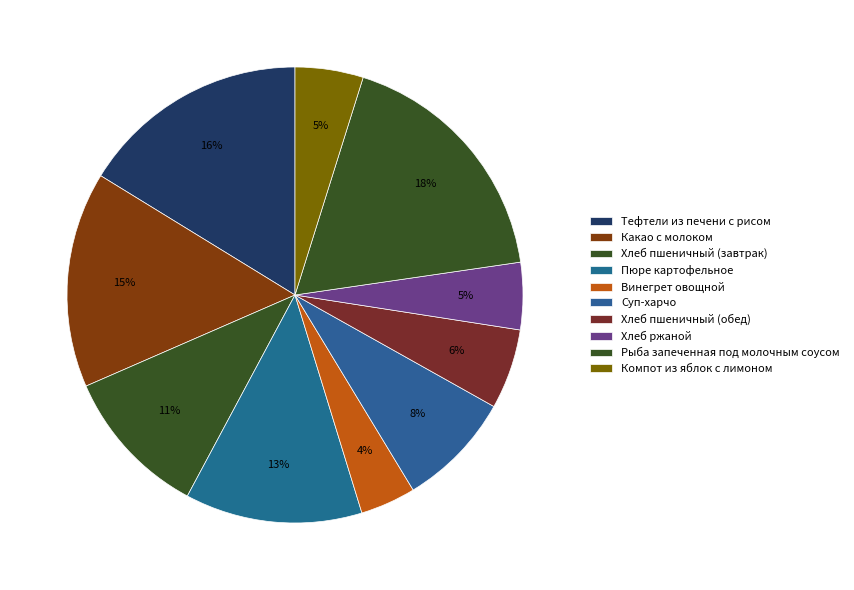

Which slice is the largest?

Рыба запеченная под молочным соусом